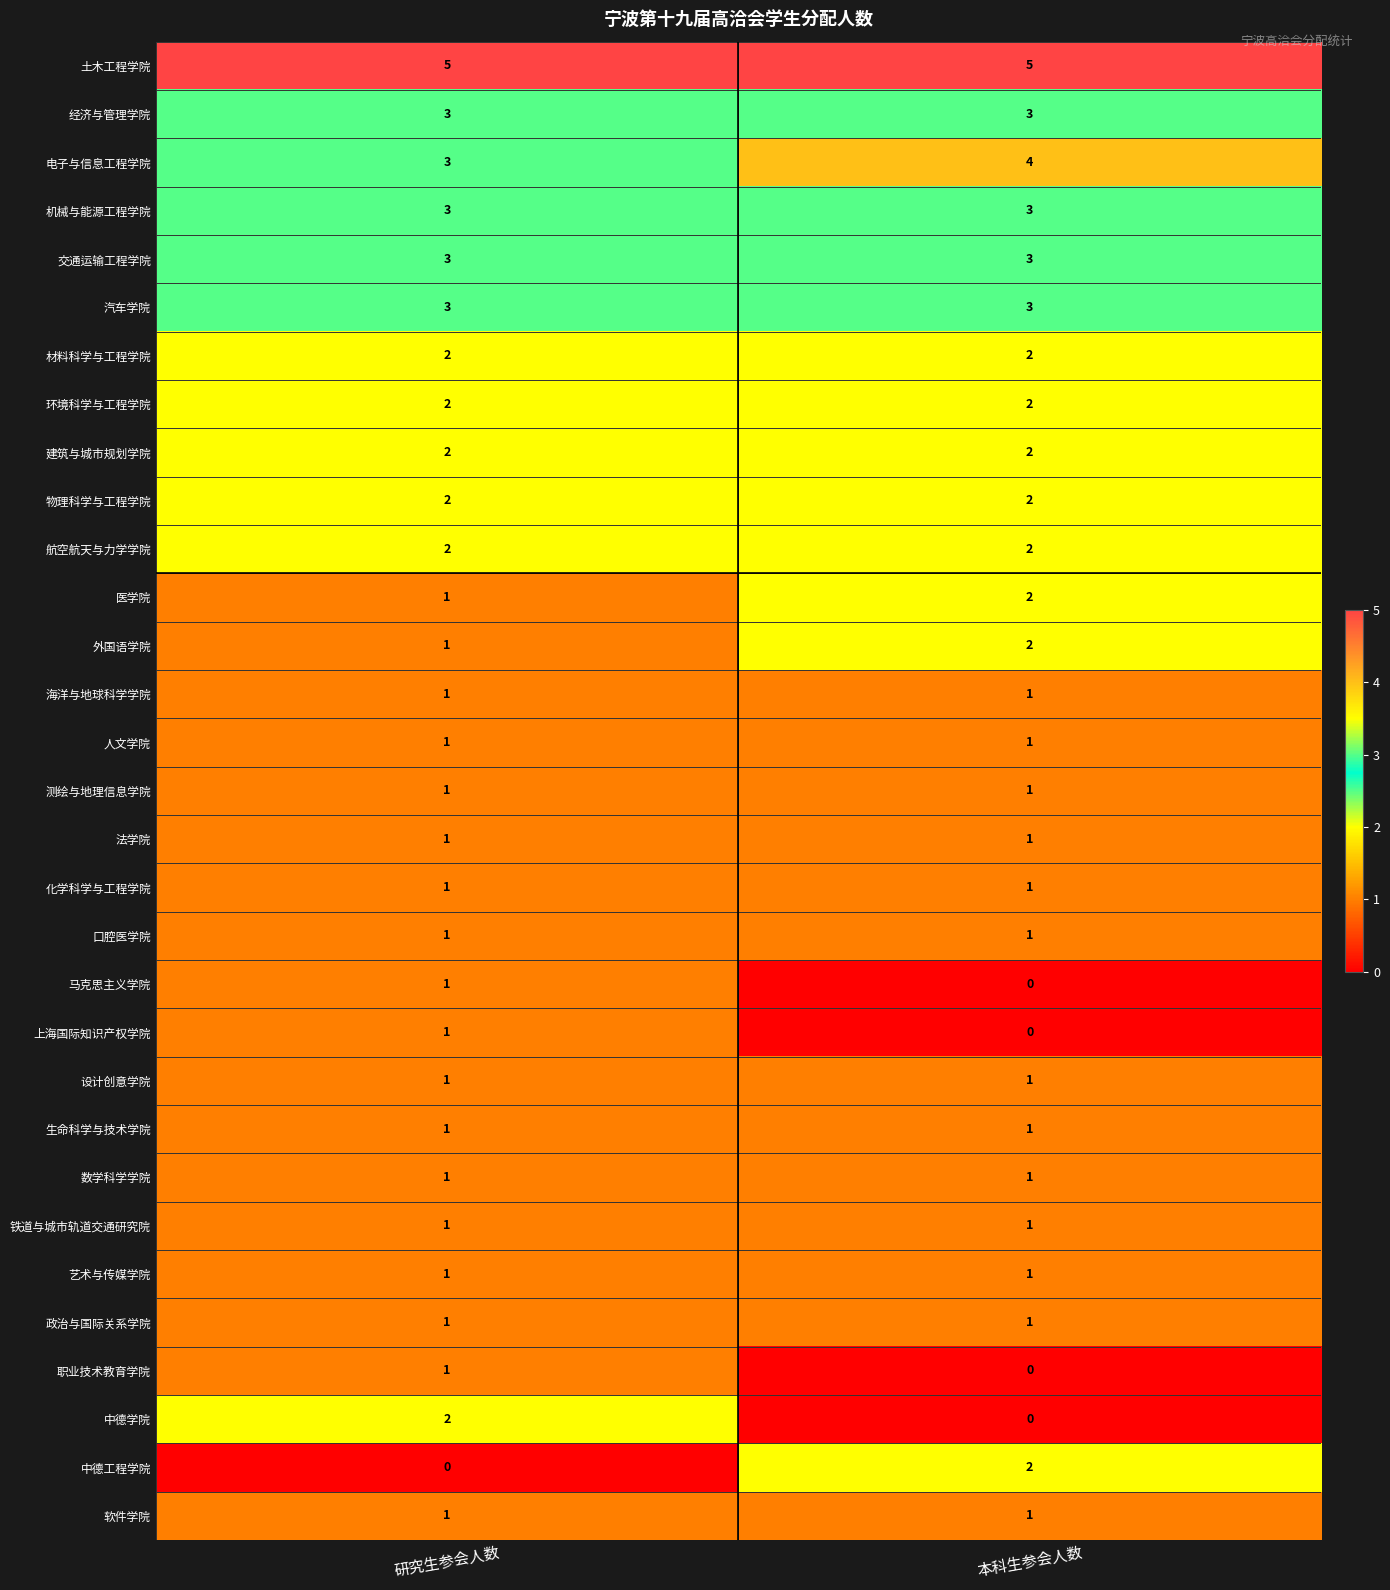

How many series are shown in this chart?

31